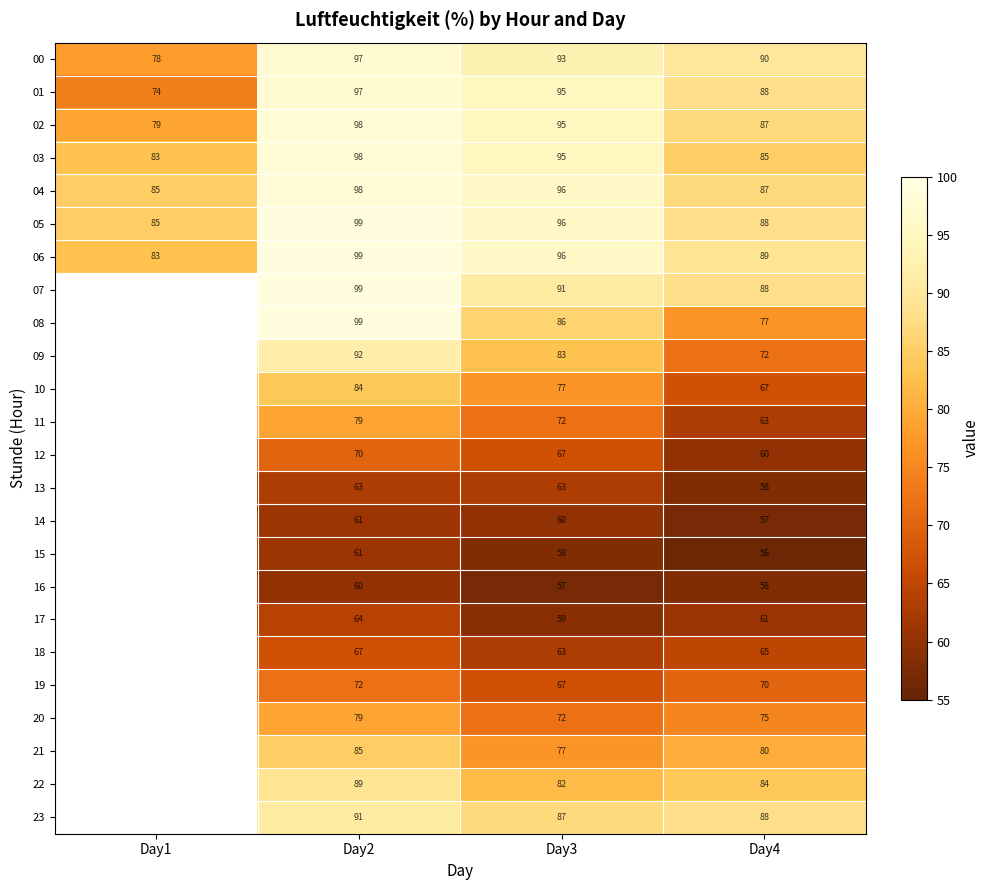

Count the number of categories in the chart.

4